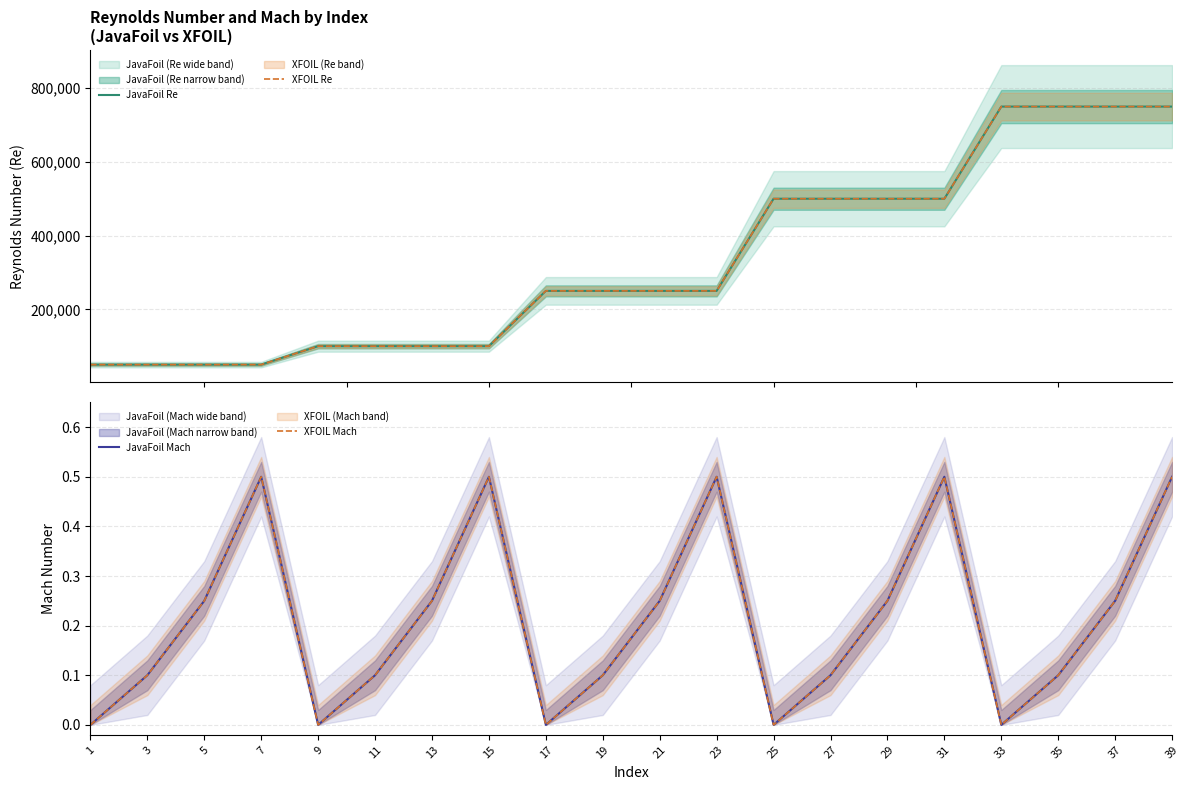

True or false: XFOIL Mach has a value of 0.3 at 39.

False